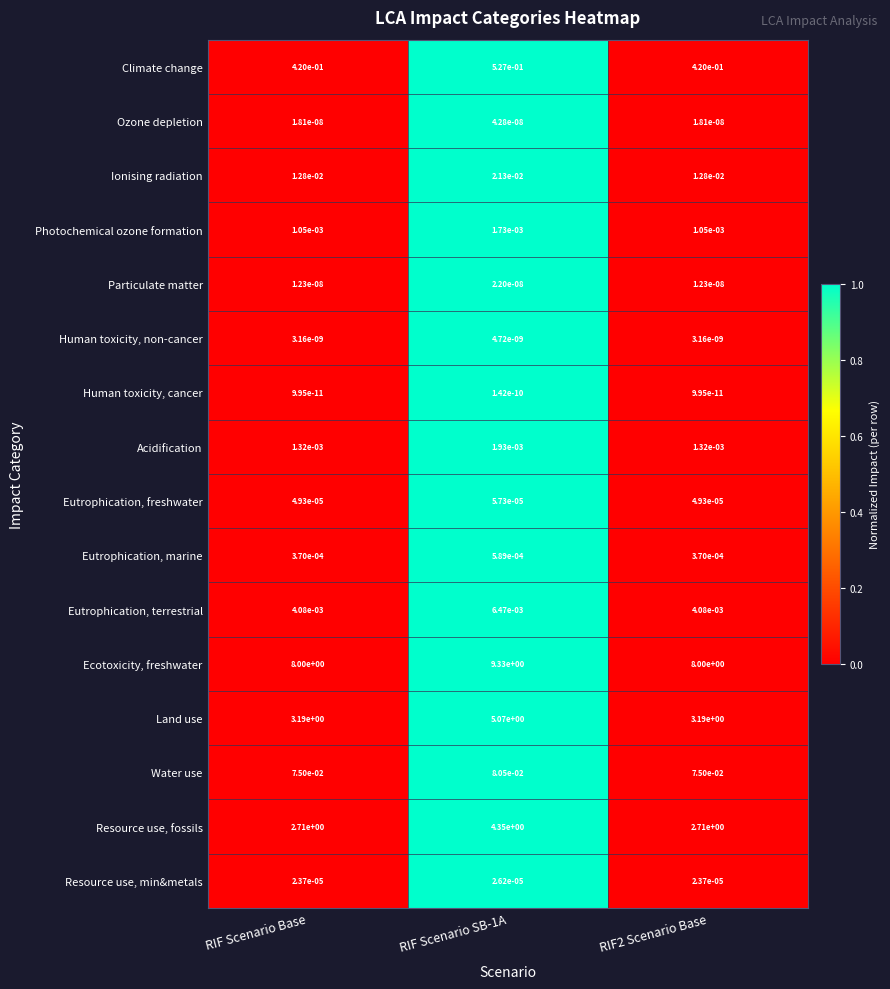

Between RIF Scenario Base and RIF Scenario SB-1A, which series saw the biggest shift?

Land use